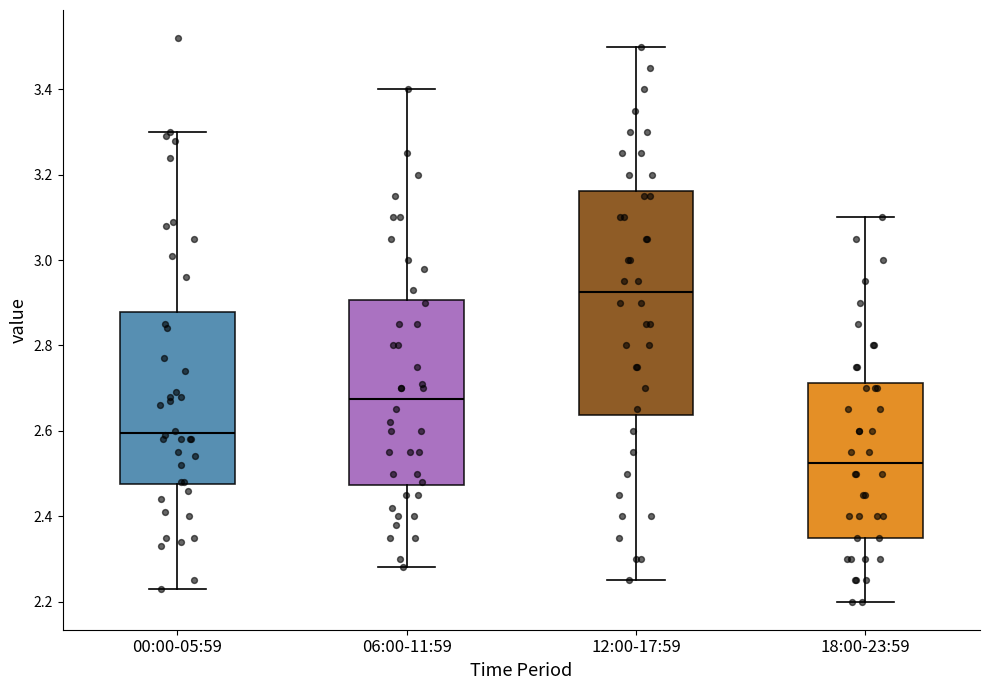

Which box's median line is the highest?

12:00-17:59